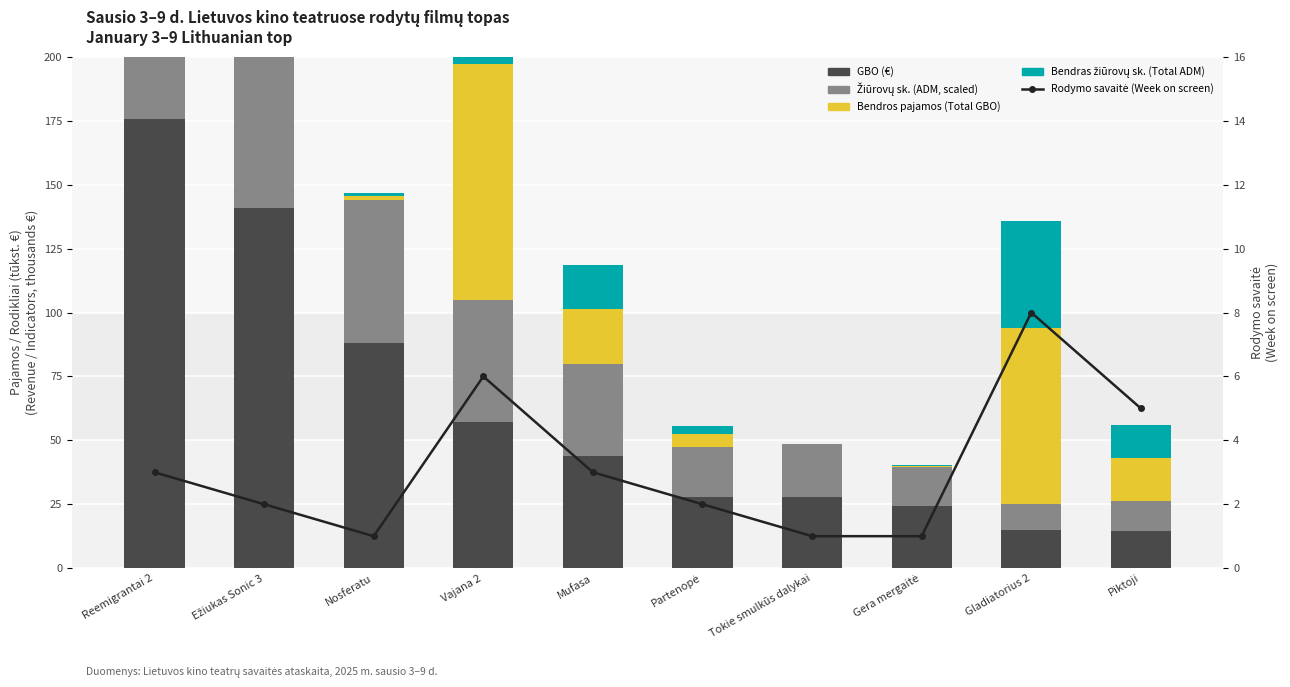

Between Ežiukas Sonic 3 and Piktoji, which is larger?

Ežiukas Sonic 3